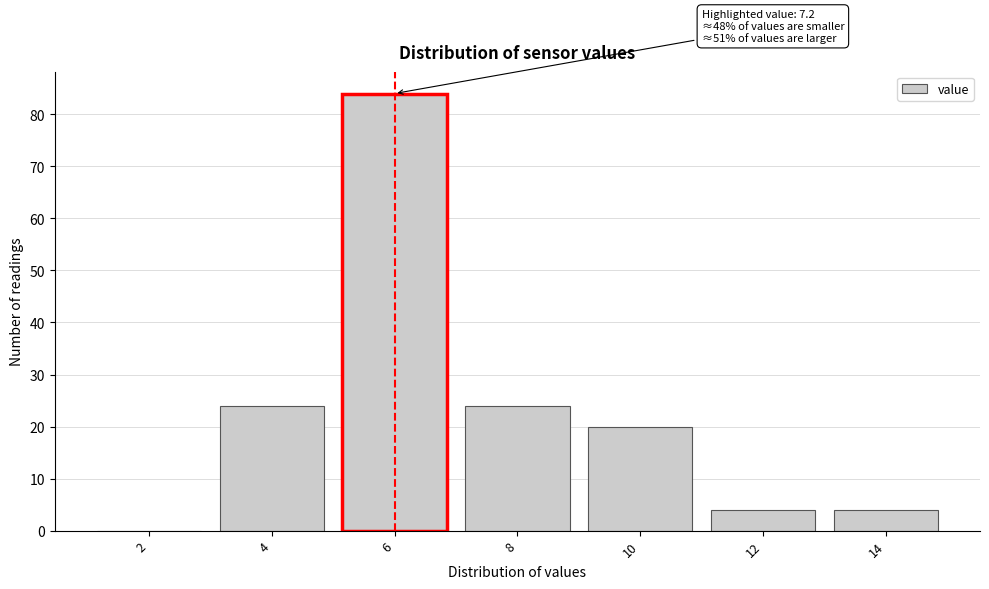

Reading left to right, list all the values displayed in this chart.

2=0	4=24	6=84	8=24	10=20	12=4	14=4